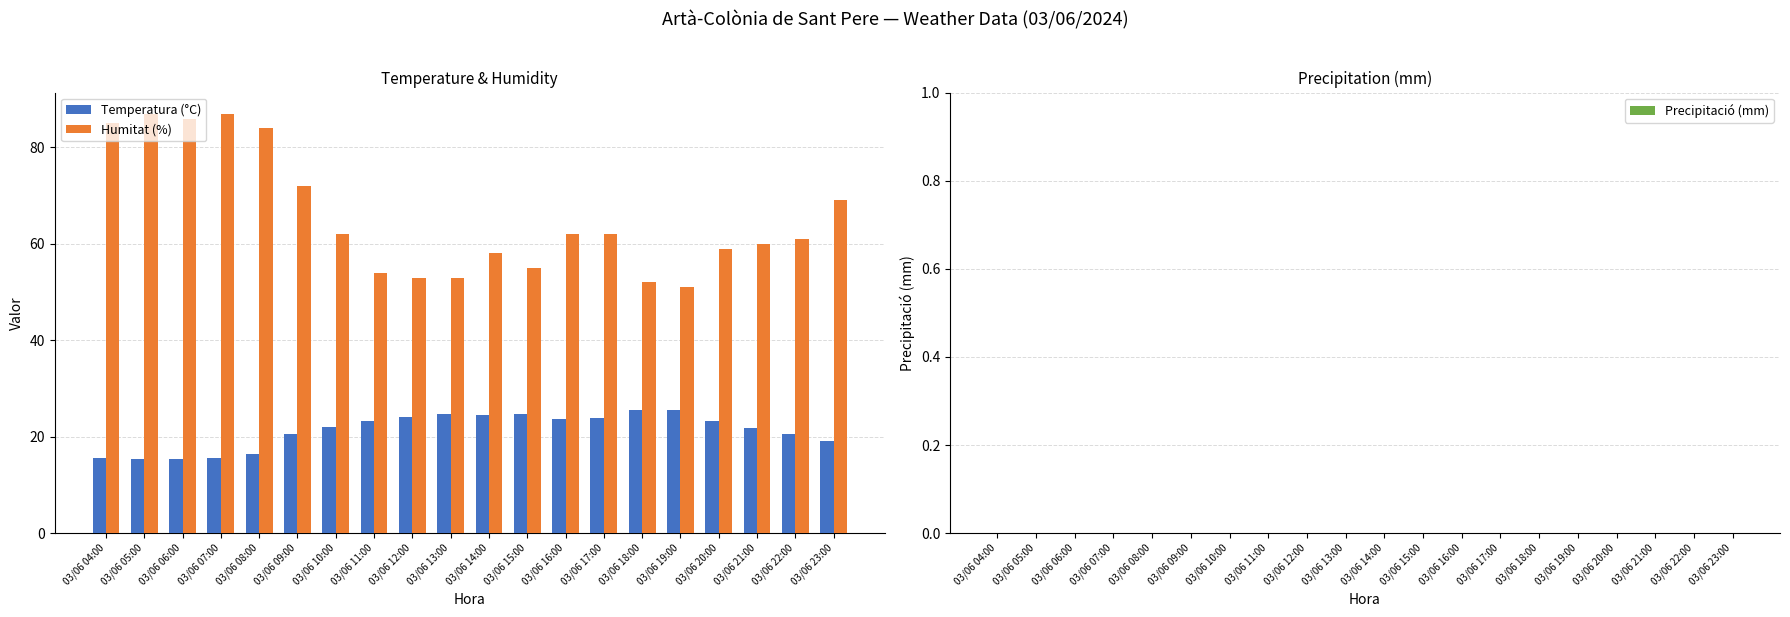

What is the total value across all series at 03/06 17:00?

85.9